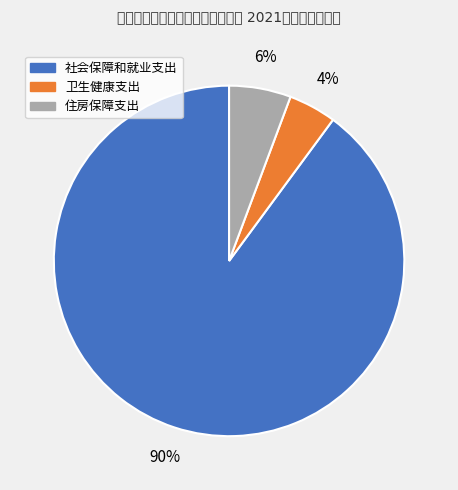

The 卫生健康支出 slice represents 4% of the pie. True or false?

True